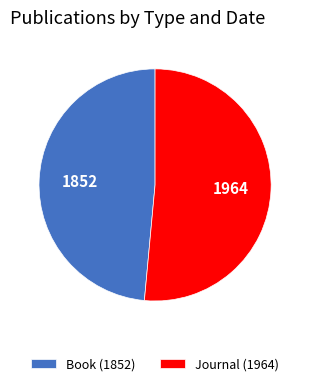

What is the smallest slice in the pie chart?

Book (1852)